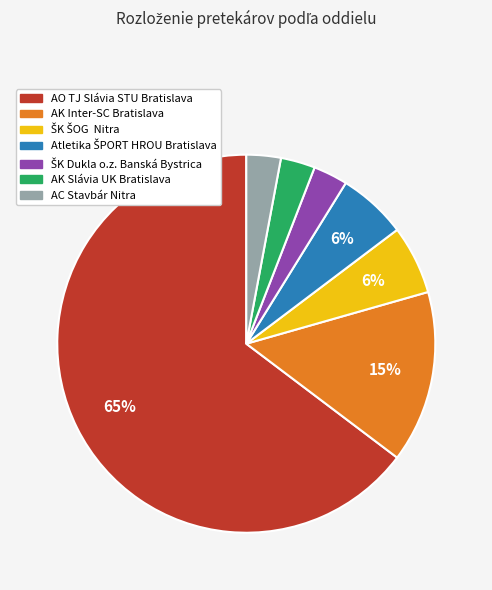

What is the majority slice?

AO TJ Slávia STU Bratislava